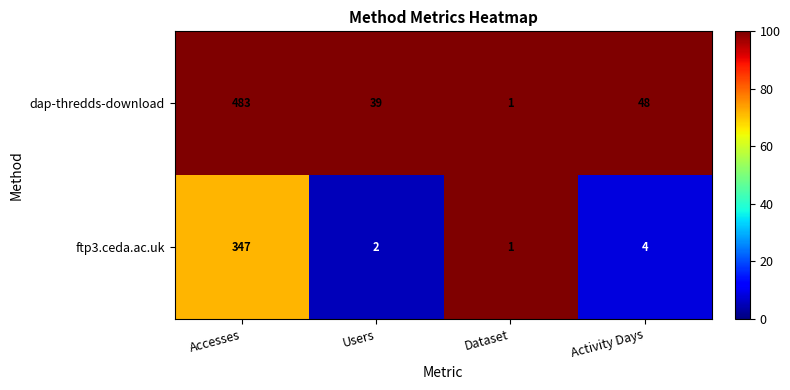

At which label does dap-thredds-download reach its minimum?

Dataset